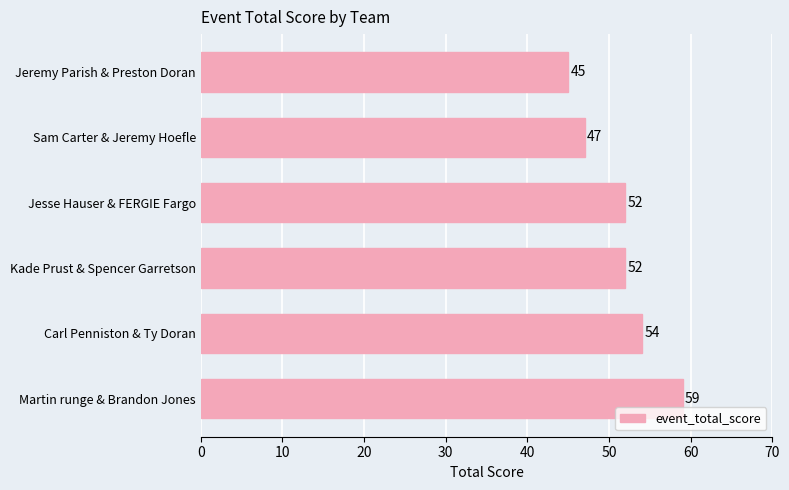

Are the bars horizontal?

Yes